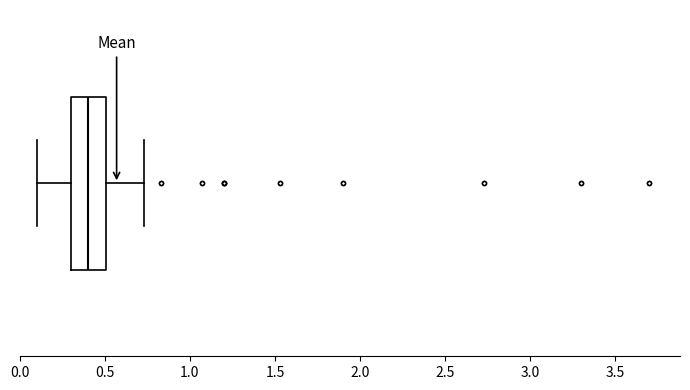

Where does the right whisker of the box end on the x-axis? The values are not printed on the chart, so give them approximately, as read against the axis.

0.75